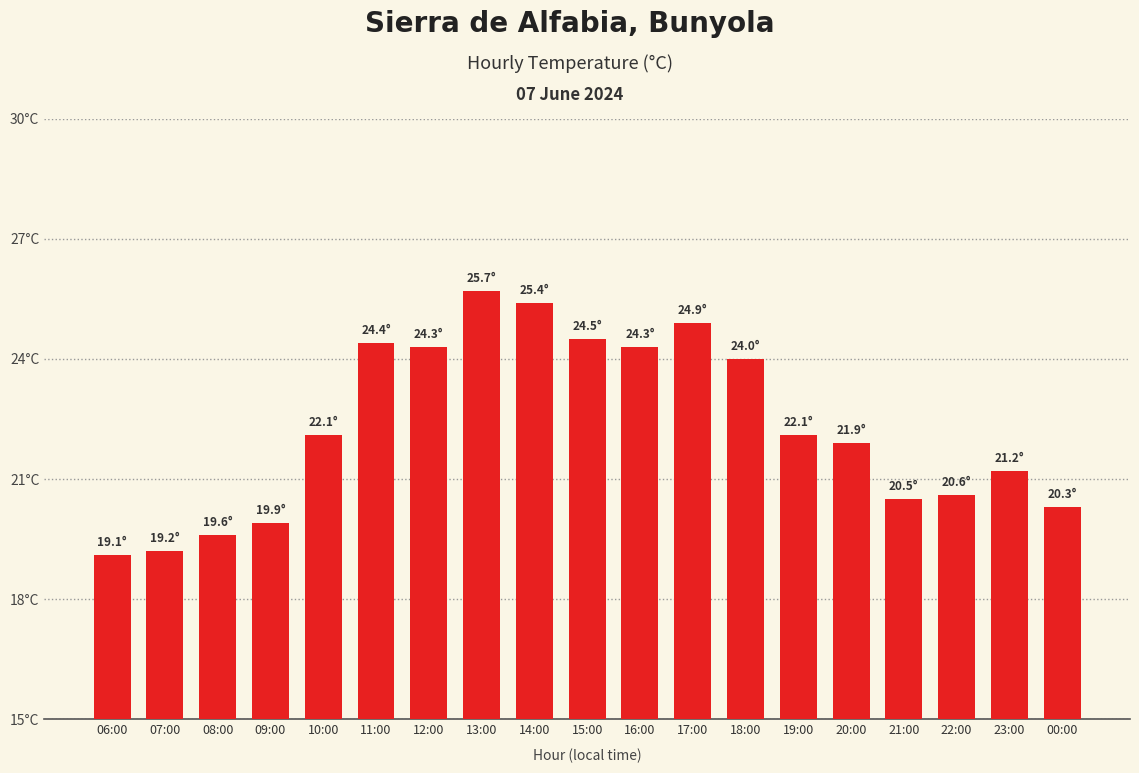

How many data points are less than 22?

9